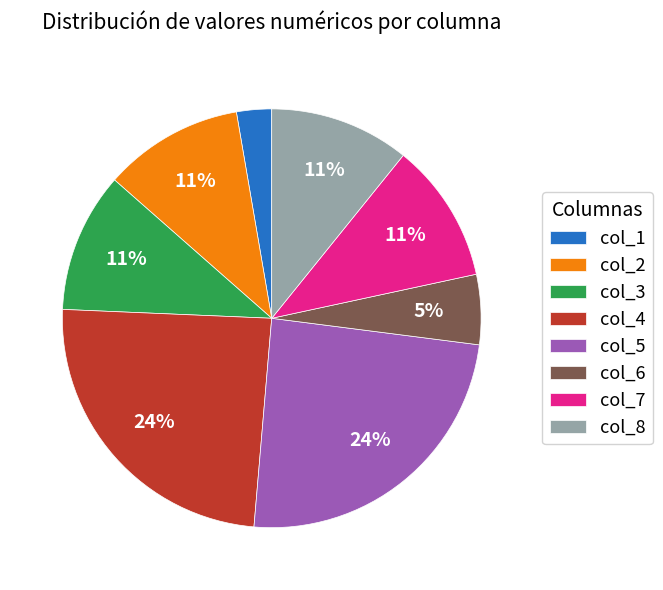

Does col_7 account for over 50% of the chart?

No